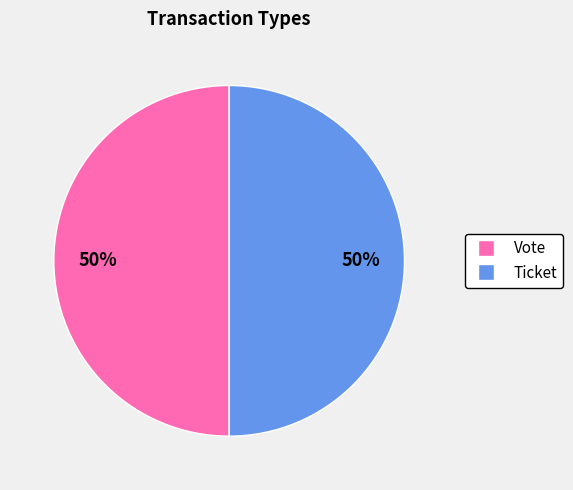

How many slices are in this pie chart?

2